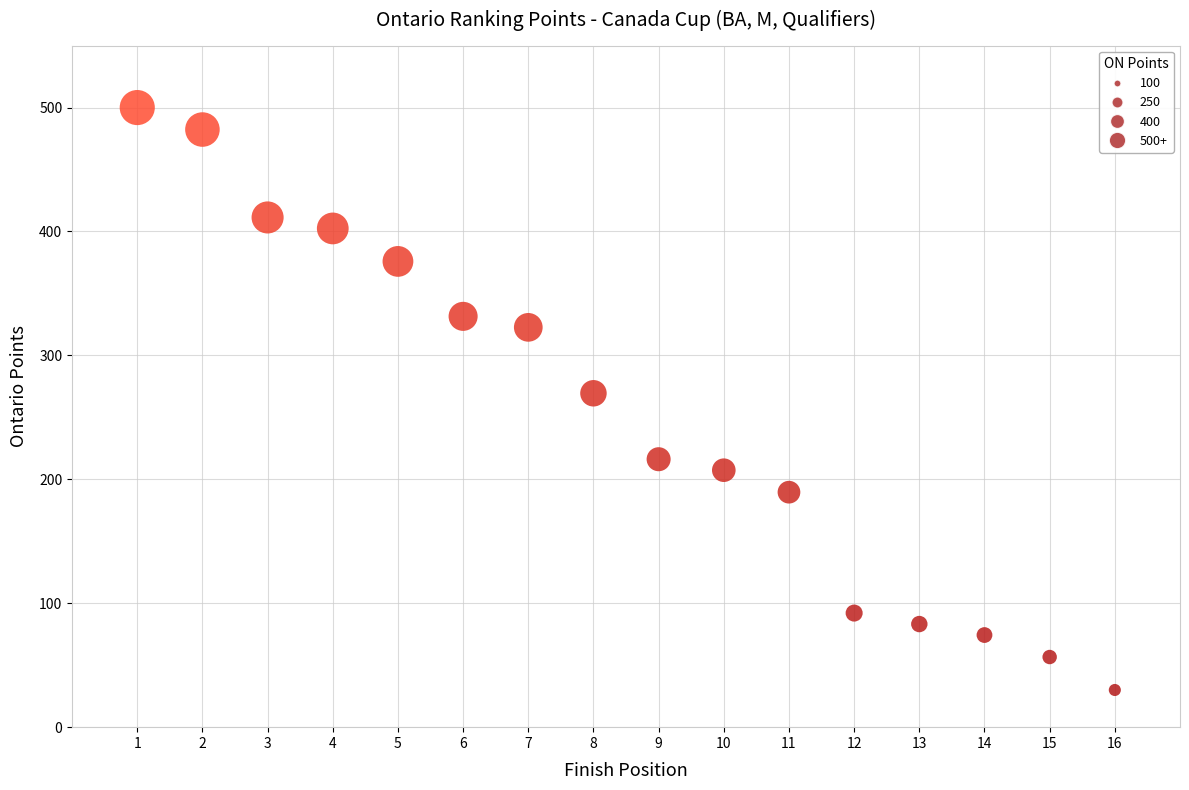

What is the range of X values (max minus min)?

15.0